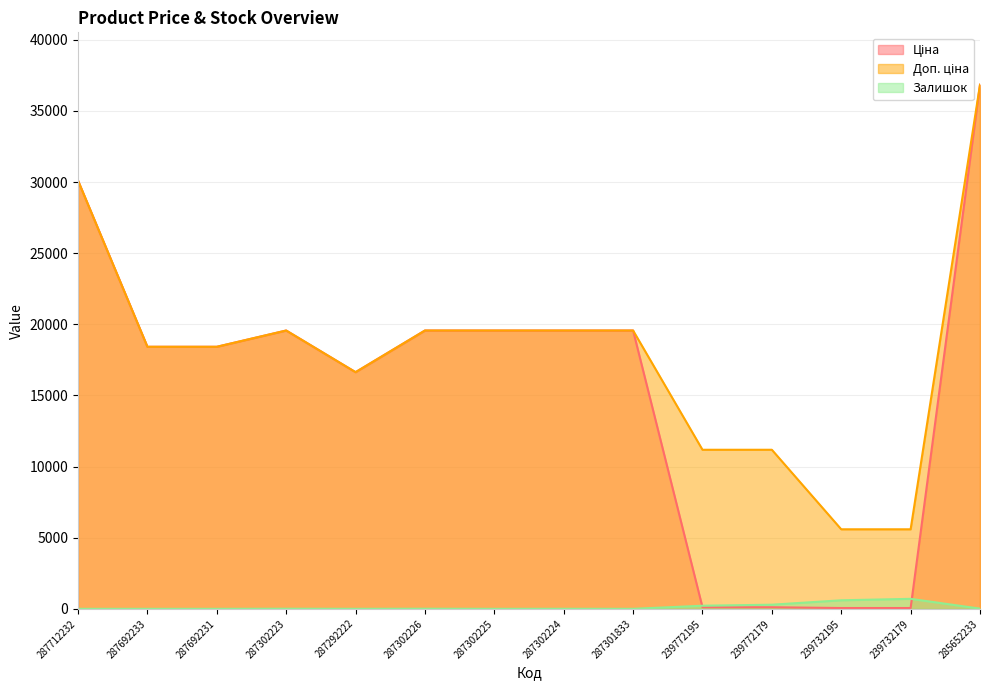

At which category does Ціна reach its first local valley?

287292222